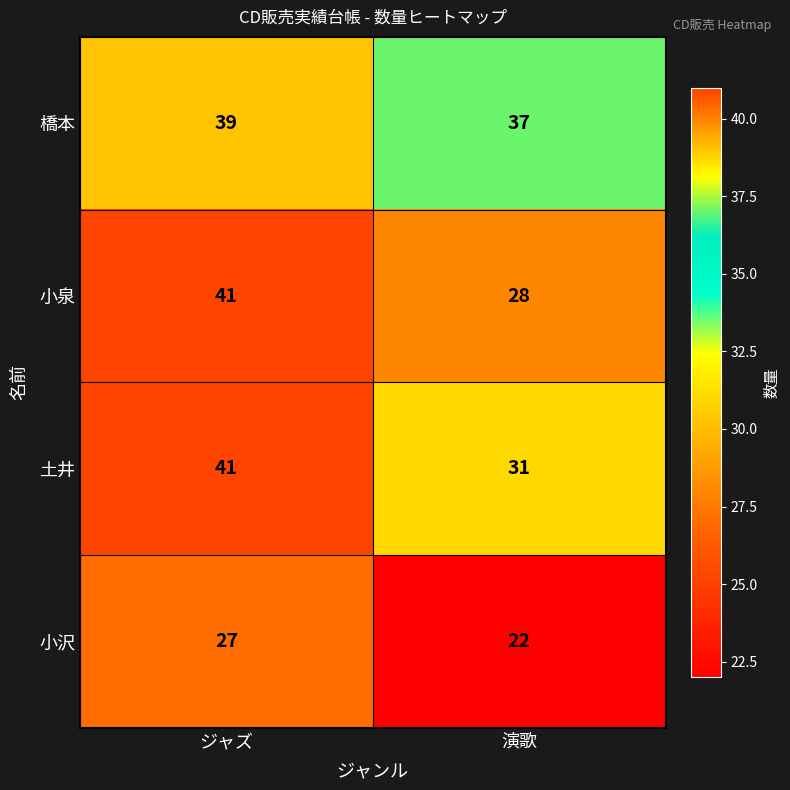

Is it true that 土井 equals 31 at 演歌?

True